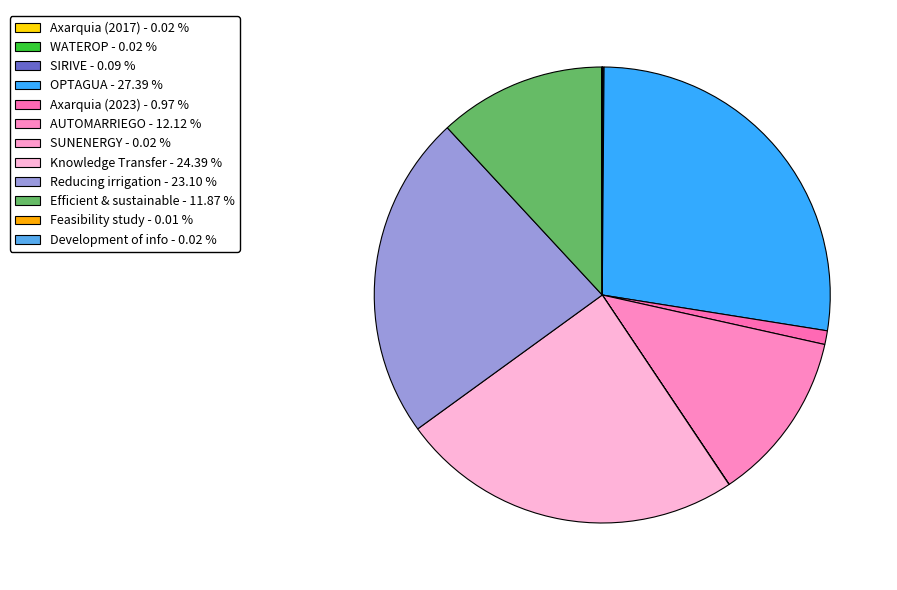

How many segments does this pie chart have?

12